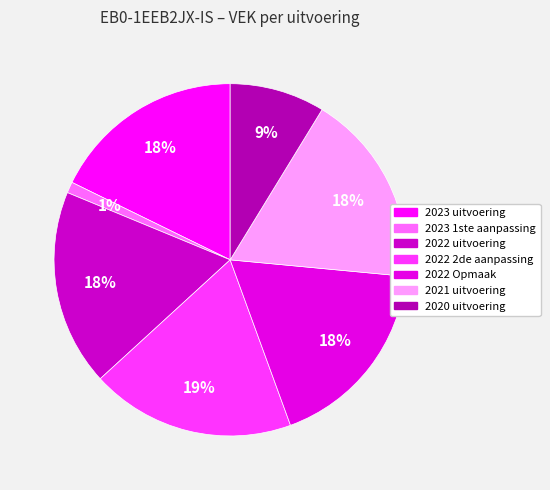

Is there any slice that represents more than half of the pie?

No